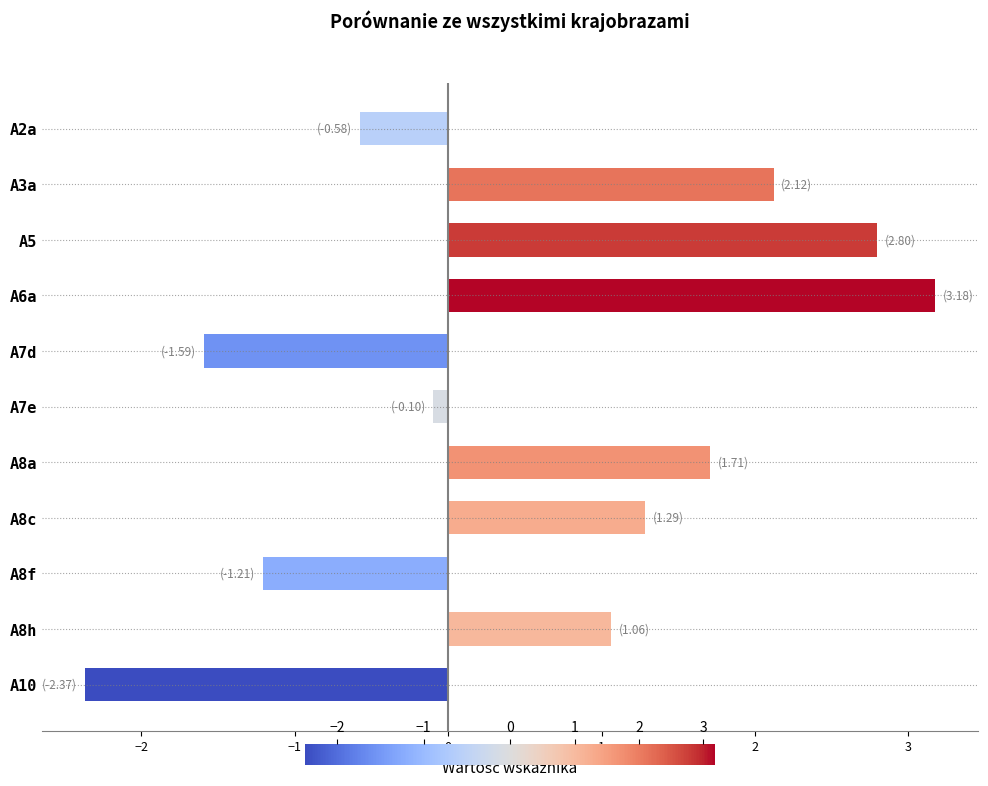

Reading top to bottom, transcribe all the data shown in this chart.

-0.6	2.1	2.8	3.2	-1.6	-0.1	1.7	1.3	-1.2	1.1	-2.4